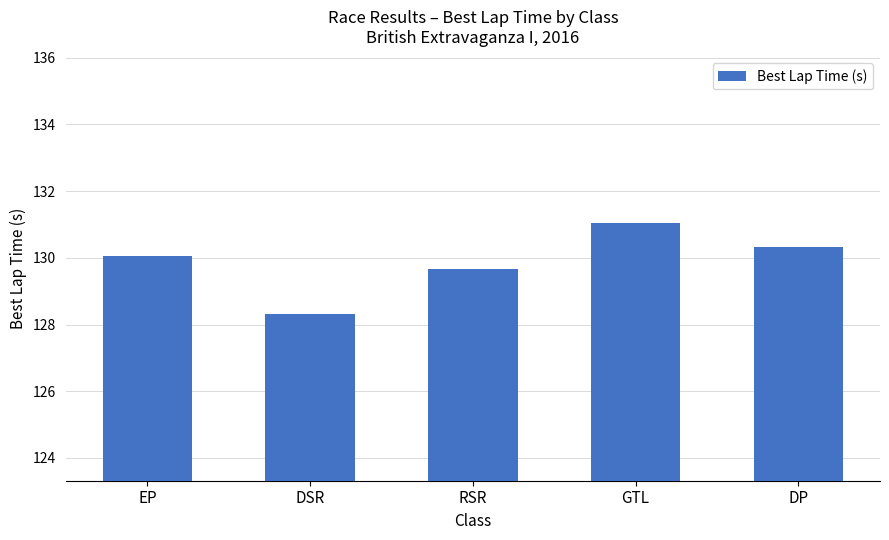

What is the approximate value at RSR?

129.7